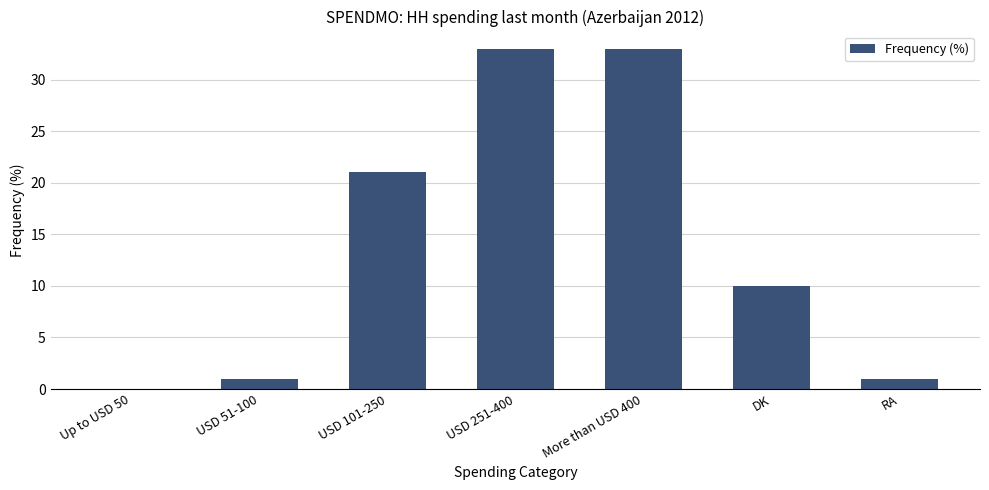

The value at USD 251-400 is 33. True or false?

True